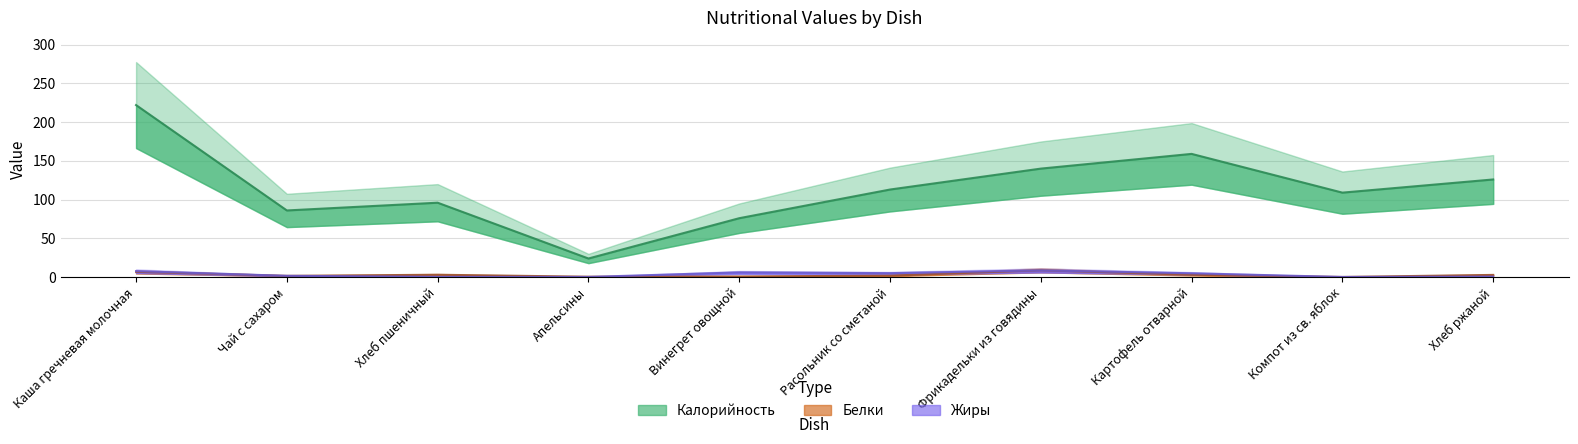

What is the total value across all series at Компот из св. яблок?

109.3